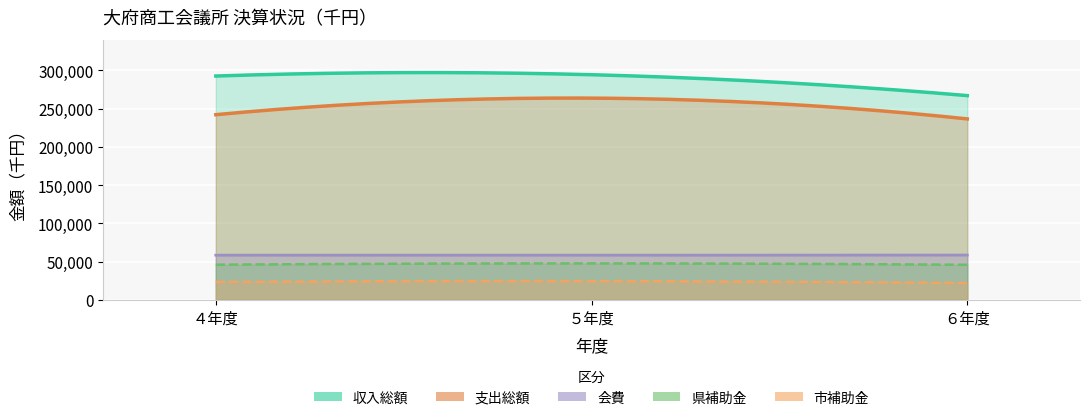

What is the approximate value of 収入総額 at ４年度, to the nearest 10?

292470